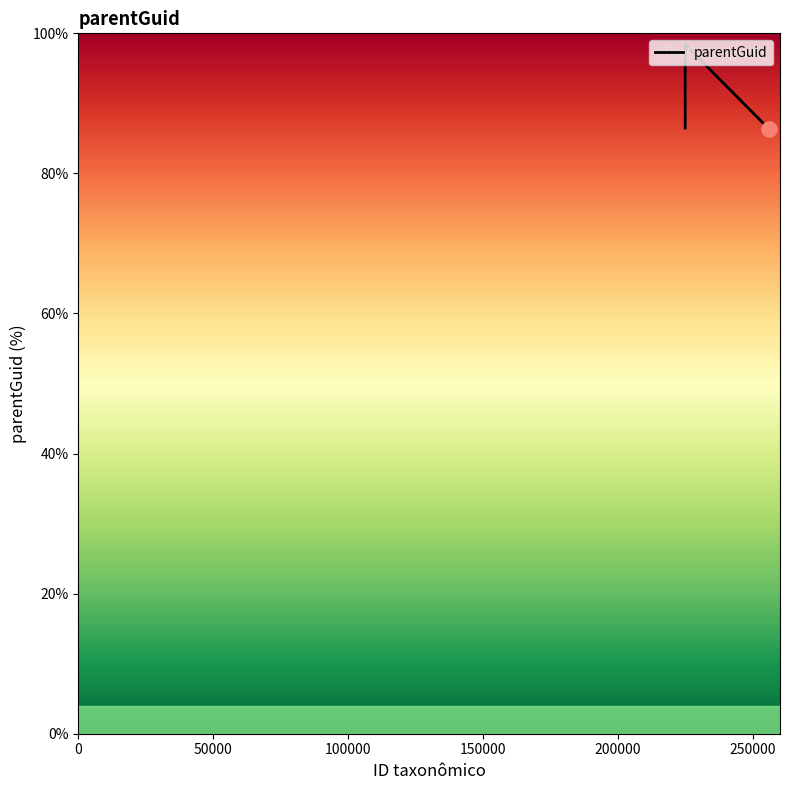

What is the maximum value shown in the chart?

98.4